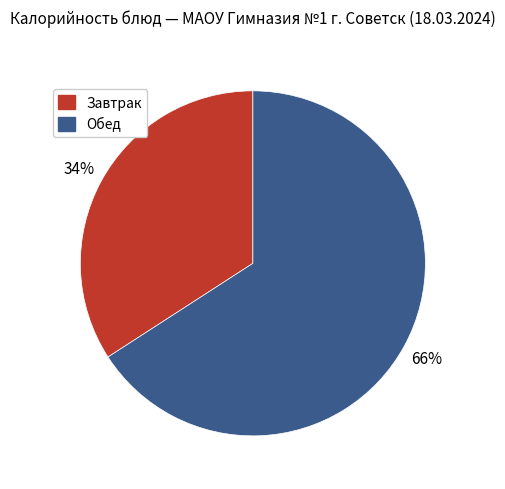

Rank the categories by value from highest to lowest.

Обед, Завтрак